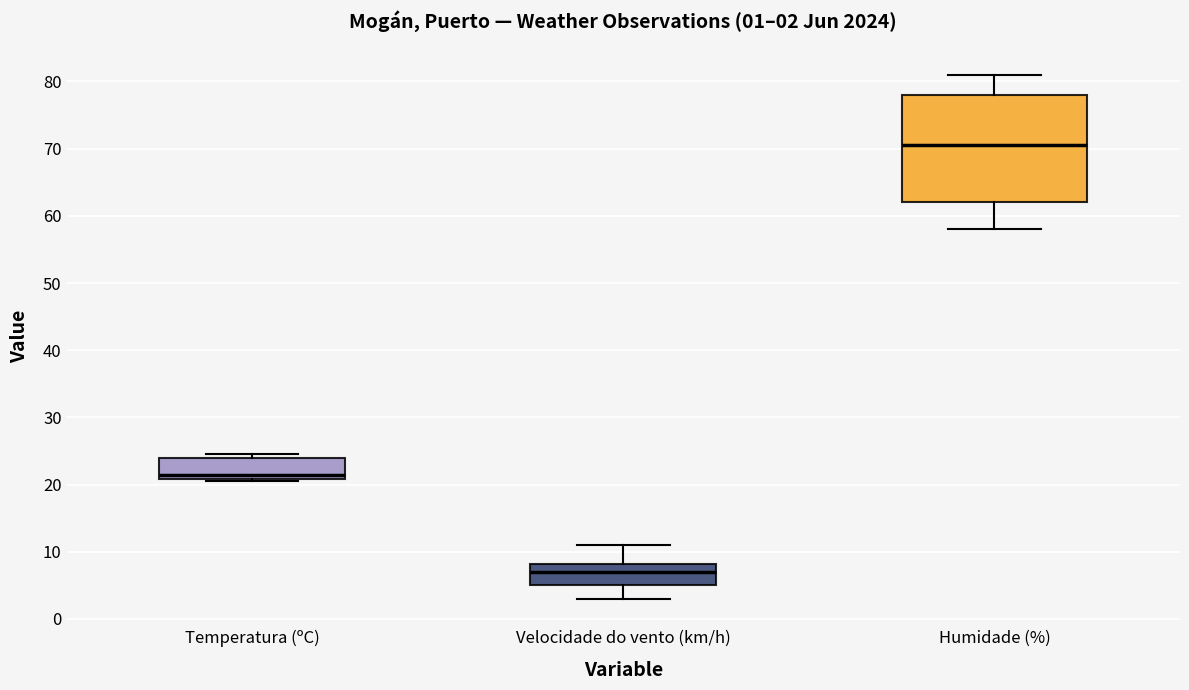

Which box is the tallest, from its lower edge to its upper edge?

Humidade (%)